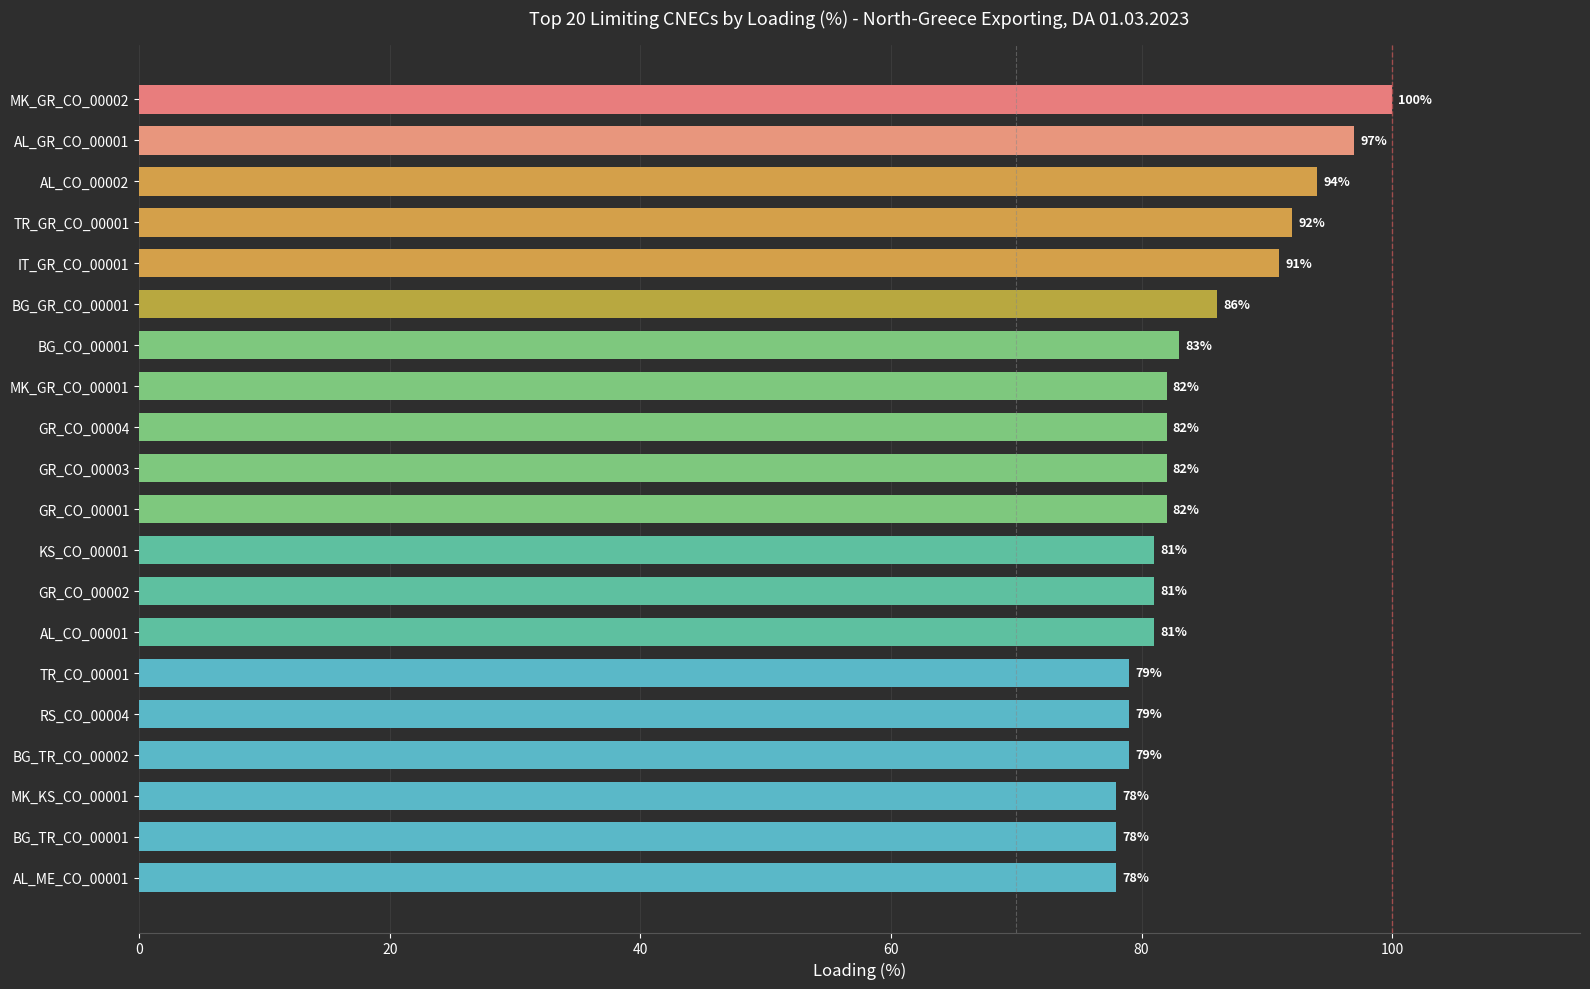

Count the number of categories in the chart.

20